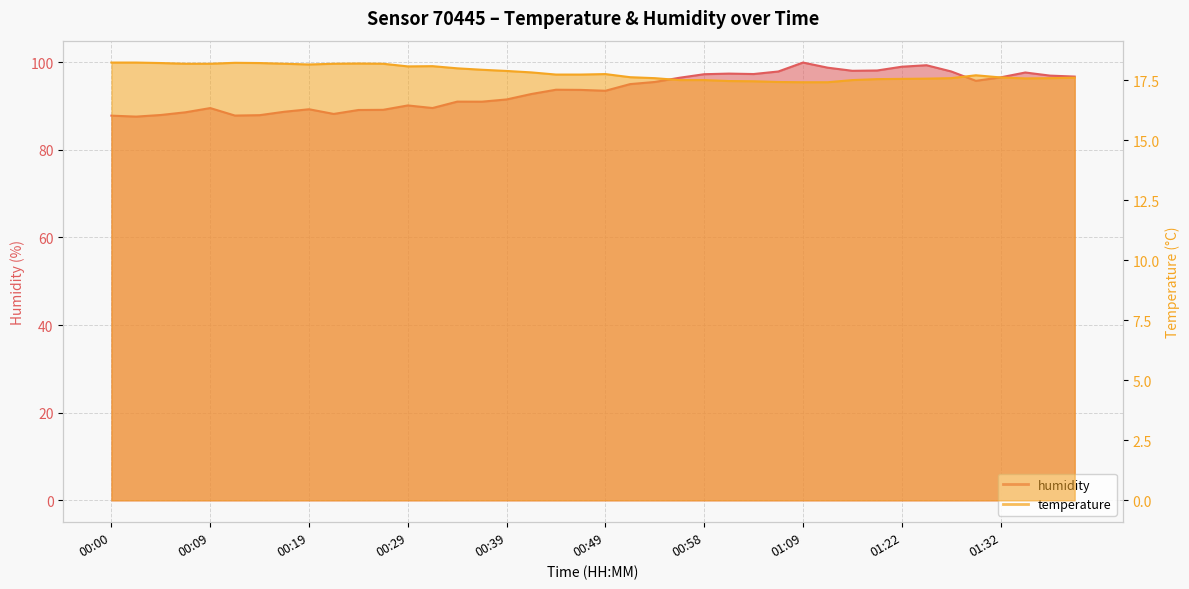

Reading right to left, what are all the values shown in this chart?

temperature: 01:39=17.6	01:37=17.6	01:34=17.6	01:32=17.6	01:29=17.7	01:27=17.6	01:24=17.6	01:22=17.6	01:19=17.6	01:16=17.5	01:11=17.4	01:09=17.4	01:06=17.4	01:04=17.5	01:01=17.5	00:58=17.5	00:56=17.5	00:54=17.6	00:51=17.6	00:49=17.8	00:46=17.7	00:44=17.7	00:41=17.8	00:39=17.9	00:36=17.9	00:34=18.0	00:31=18.1	00:29=18.1	00:27=18.2	00:24=18.2	00:22=18.2	00:19=18.2	00:17=18.2	00:14=18.2	00:12=18.2	00:09=18.2	00:07=18.2	00:05=18.2	00:02=18.2	00:00=18.2
humidity: 01:39=96.7	01:37=97.0	01:34=97.7	01:32=96.5	01:29=95.8	01:27=97.9	01:24=99.3	01:22=99.0	01:19=98.1	01:16=98.0	01:11=98.8	01:09=99.9	01:06=97.9	01:04=97.3	01:01=97.4	00:58=97.3	00:56=96.5	00:54=95.5	00:51=95.0	00:49=93.5	00:46=93.7	00:44=93.7	00:41=92.8	00:39=91.5	00:36=91.0	00:34=91.0	00:31=89.5	00:29=90.1	00:27=89.1	00:24=89.1	00:22=88.2	00:19=89.3	00:17=88.7	00:14=87.9	00:12=87.8	00:09=89.5	00:07=88.6	00:05=88.0	00:02=87.6	00:00=87.8